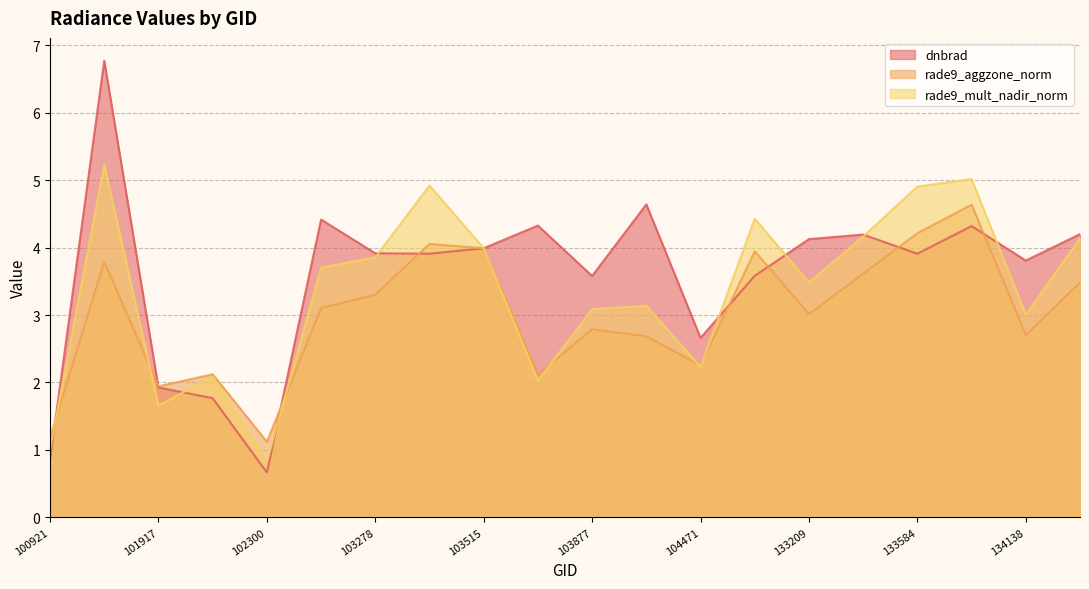

Is it true that rade9_mult_nadir_norm equals 3.0 at 134138?

True